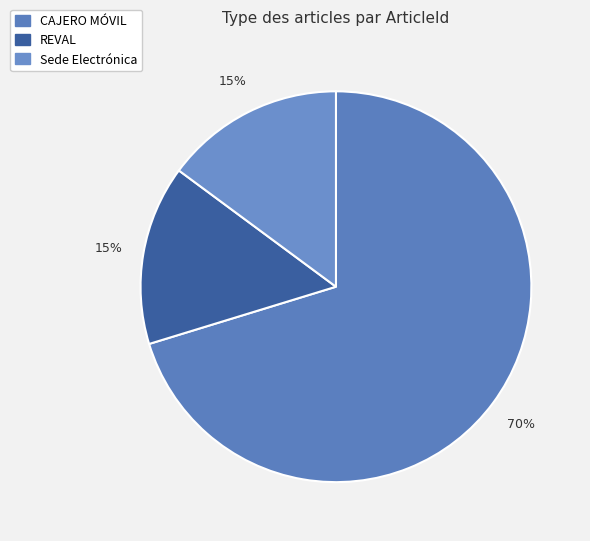

What percentage is the Sede Electrónica slice, to the nearest percent?

15%